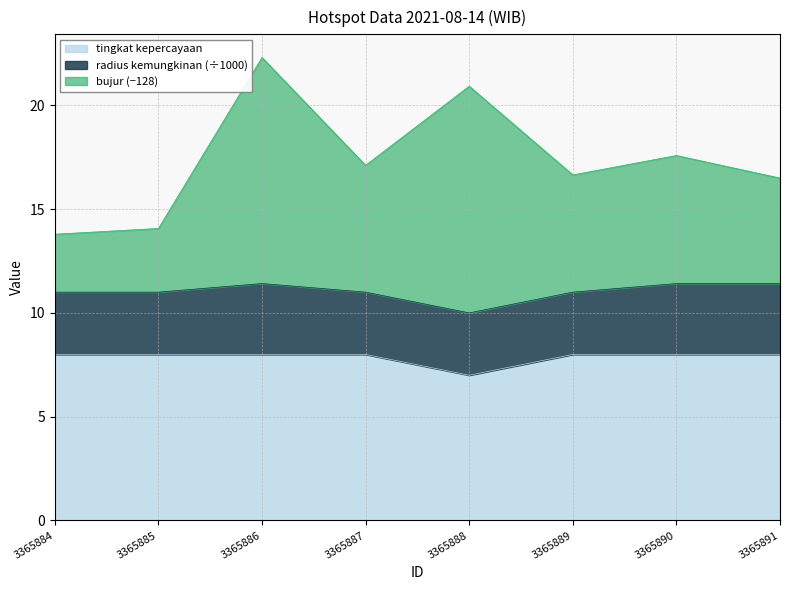

The value of tingkat kepercayaan at 3365884 is 2.2. True or false?

False